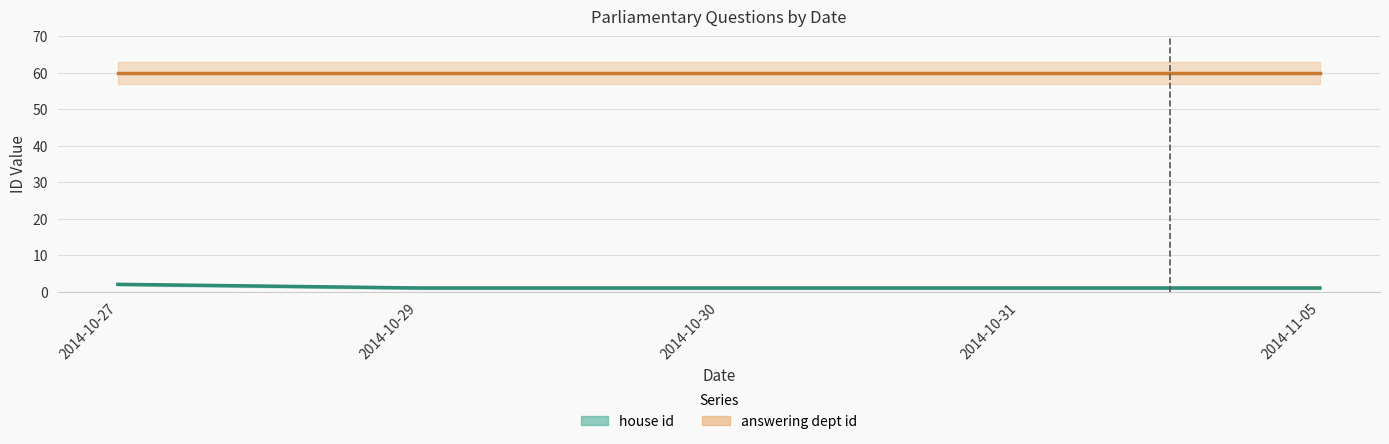

What is the ratio of the value at 2014-11-05 to the value at 2014-10-30?

1.0